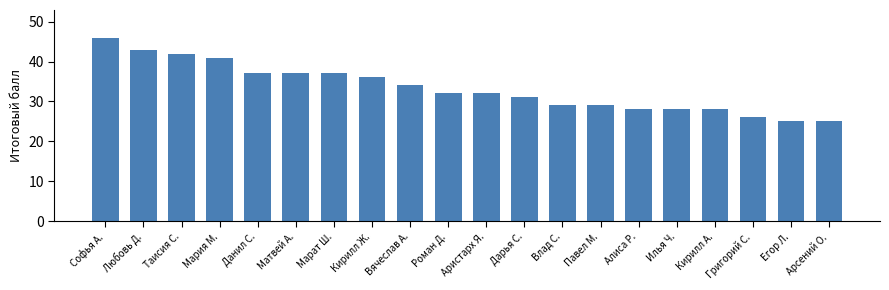

What is the label of the 5th bar from the left?

Данил С.